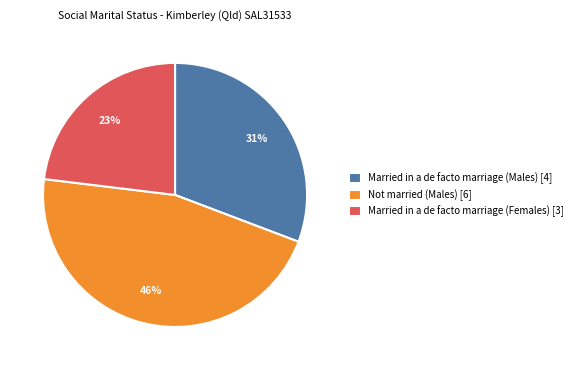

Do Married in a de facto marriage (Females) [3] and Not married (Males) [6] together represent more than half of the pie?

Yes